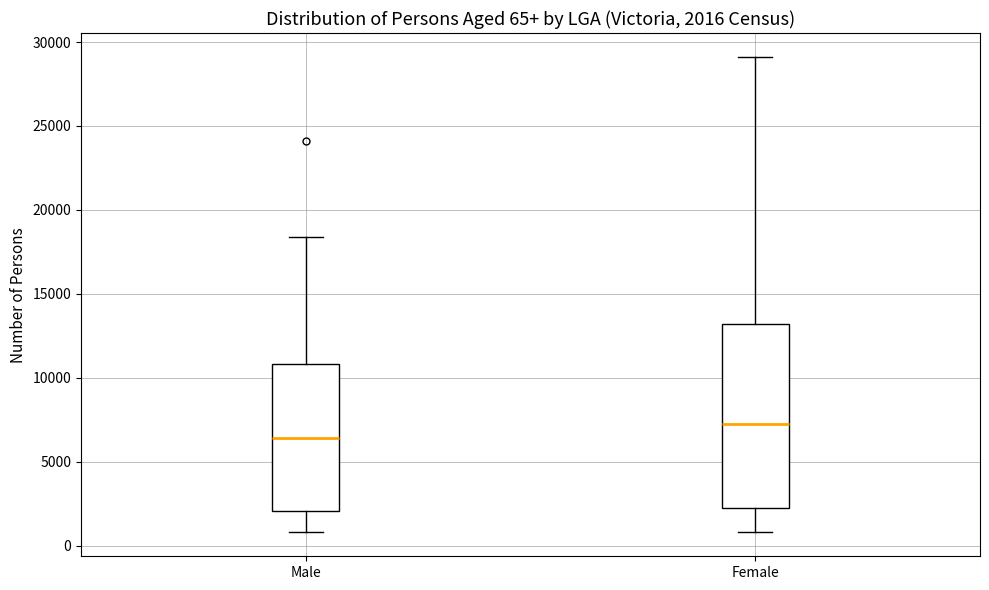

Comparing the boxes themselves (not the whiskers), which one is the tallest?

Female